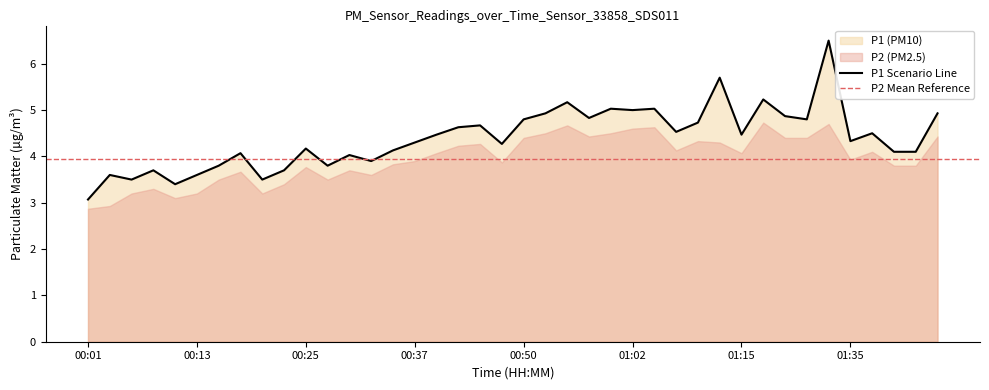

Which label corresponds to the smallest value in the chart?

00:01